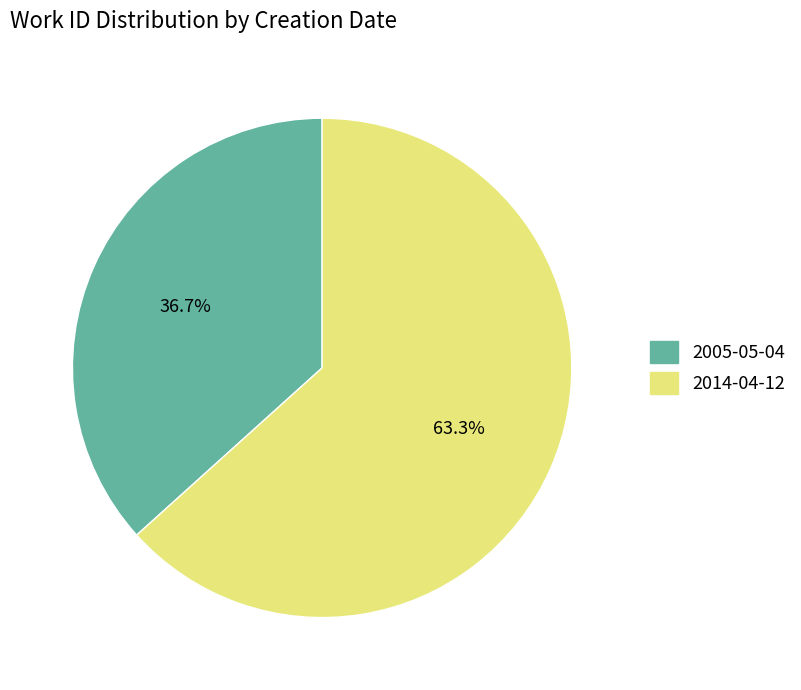

Which has a higher value, 2005-05-04 or 2014-04-12?

2014-04-12